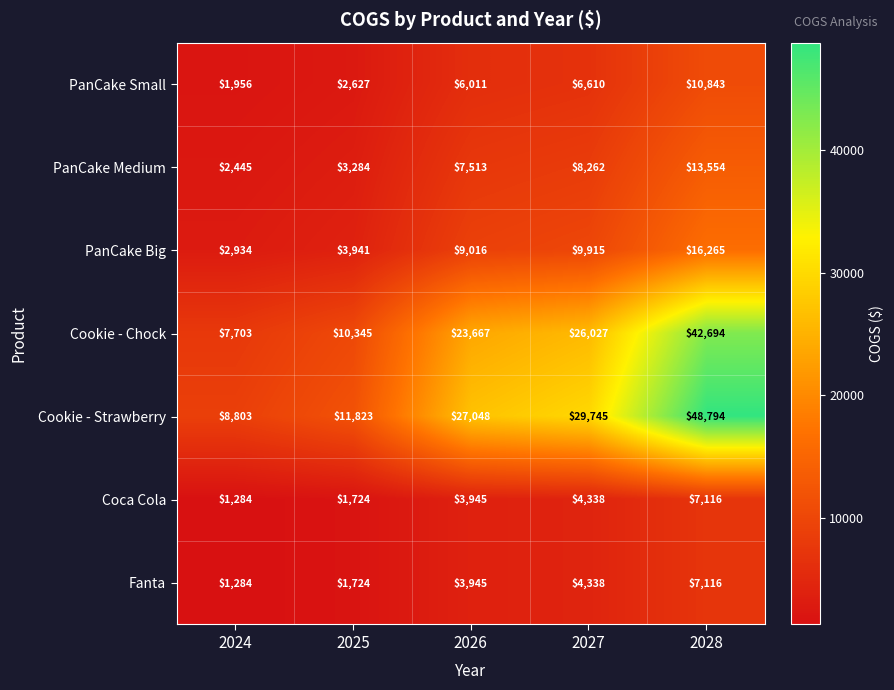

At which category is the sum across all series the highest?

2028